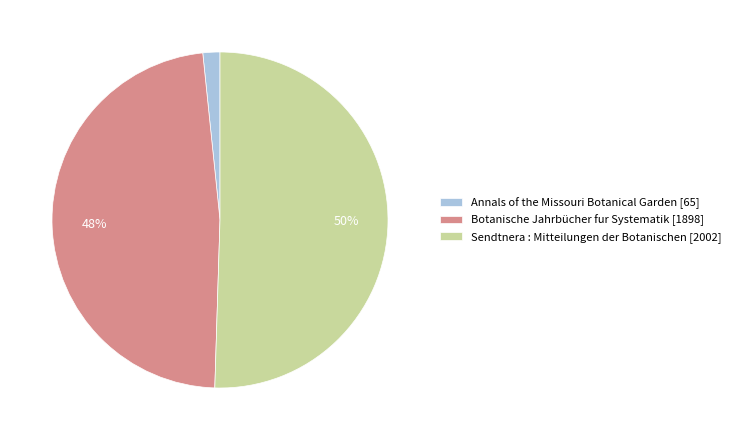

Which slice is the largest?

Sendtnera : Mitteilungen der Botanischen